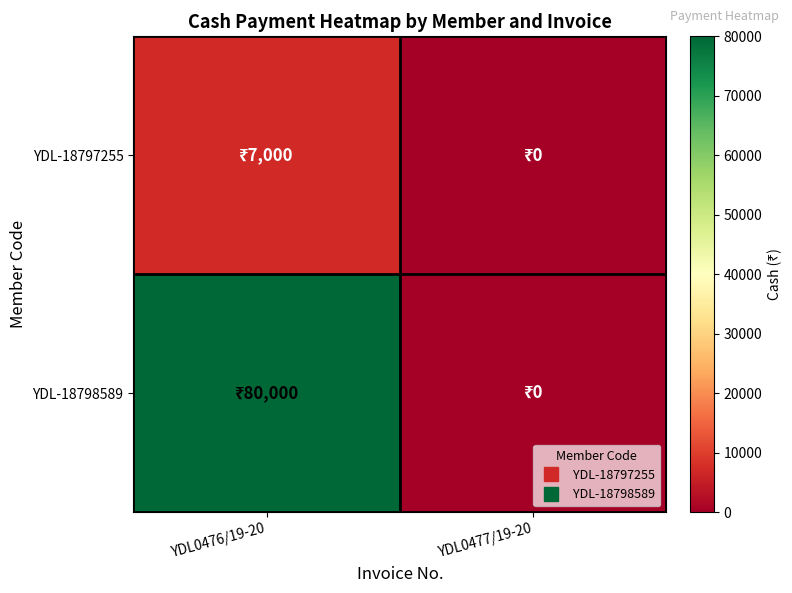

At which category is the sum across all series the highest?

YDL0476/19-20